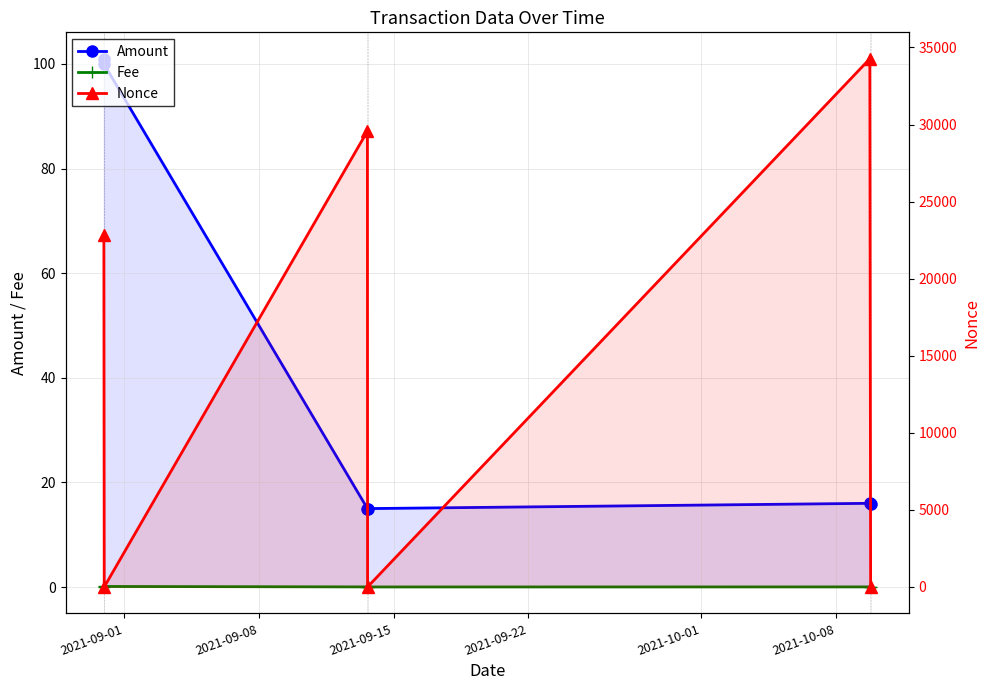

What is the sum of all Amount values?

262.8